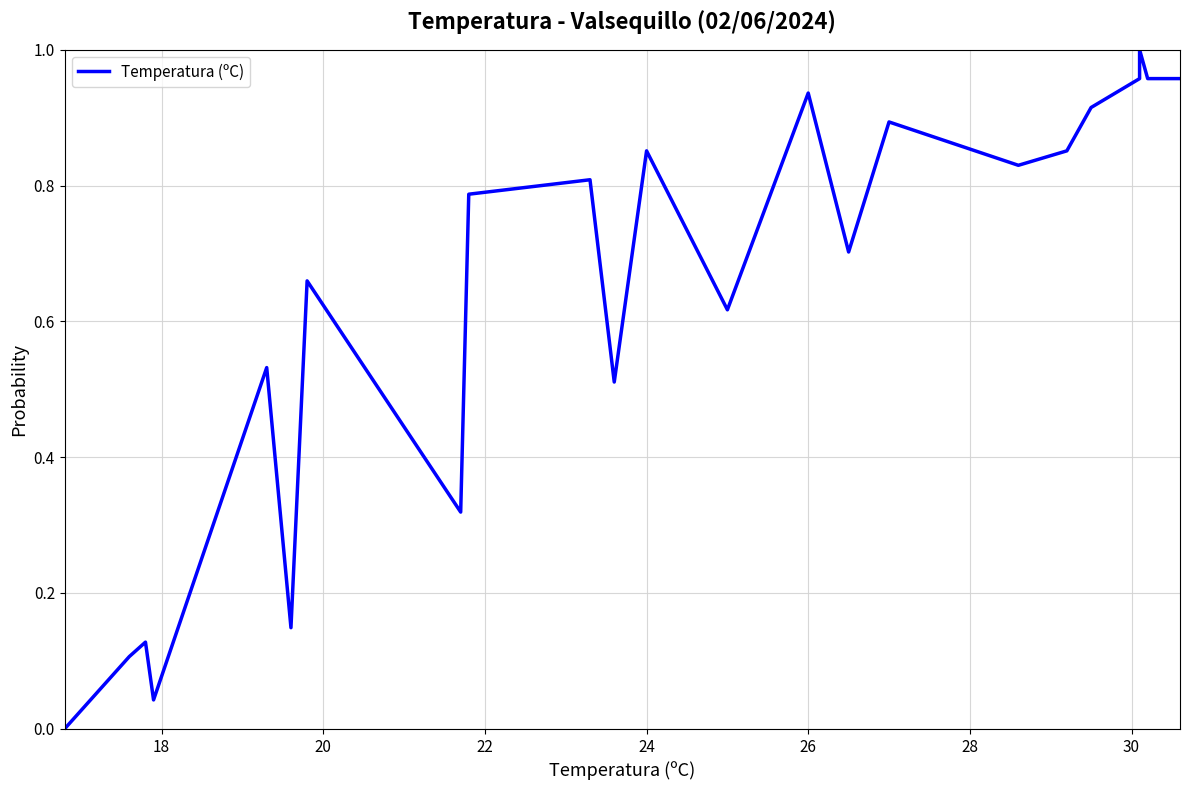

Count the number of categories in the chart.

24